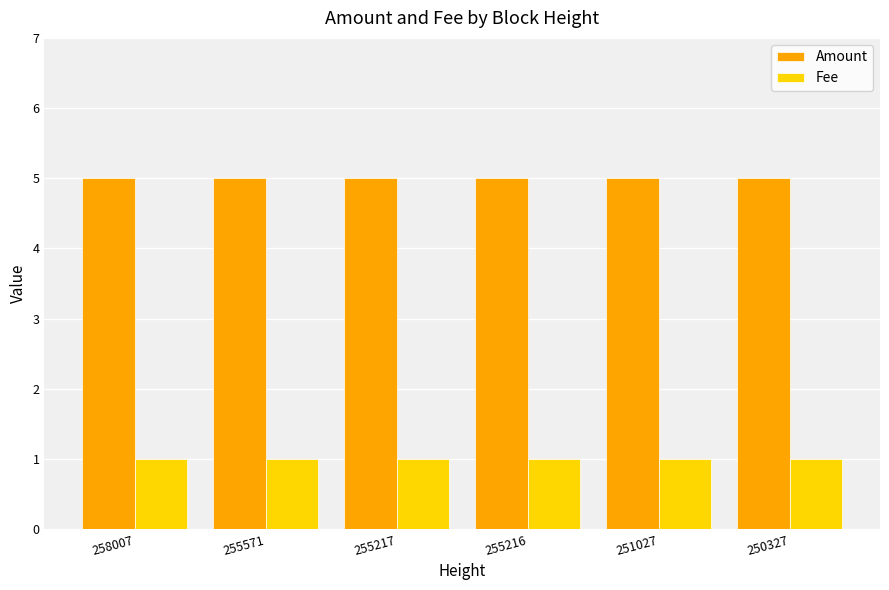

What is the difference between the highest and lowest values at 255217?

4